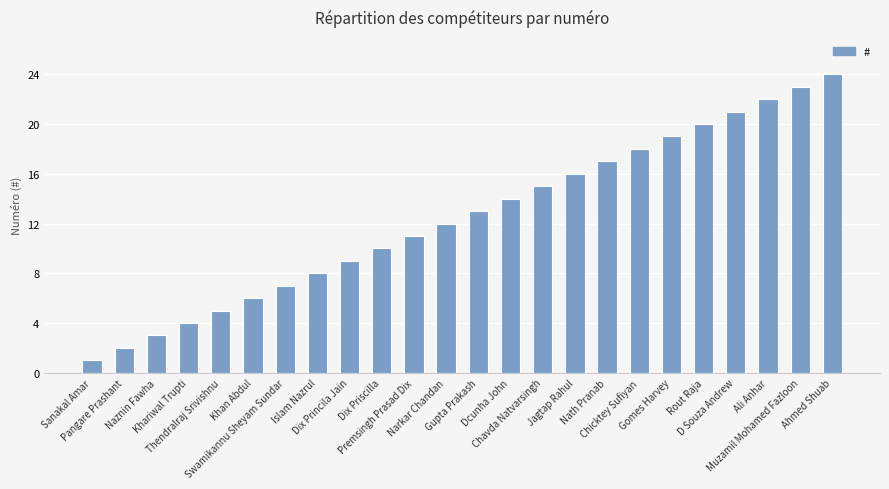

Approximately how many times larger is the value at Dix Princila Jain compared to Ali Anhar?

0.4